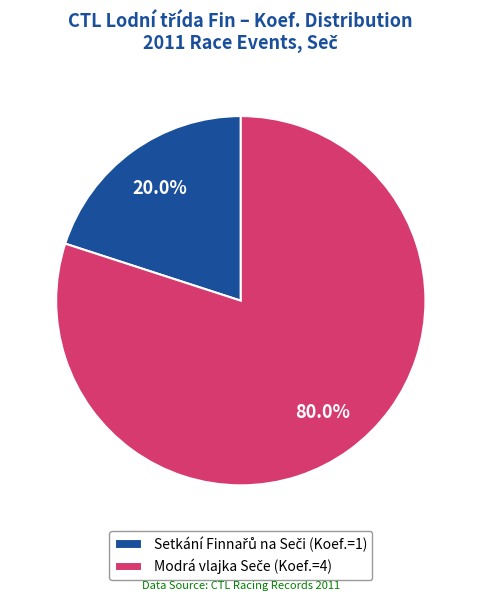

Does any single category account for the majority?

Yes